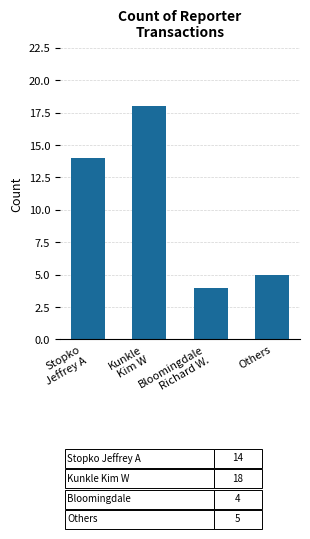

The chart shows a value of 4 at Bloomingdale
Richard W.. True or false?

True